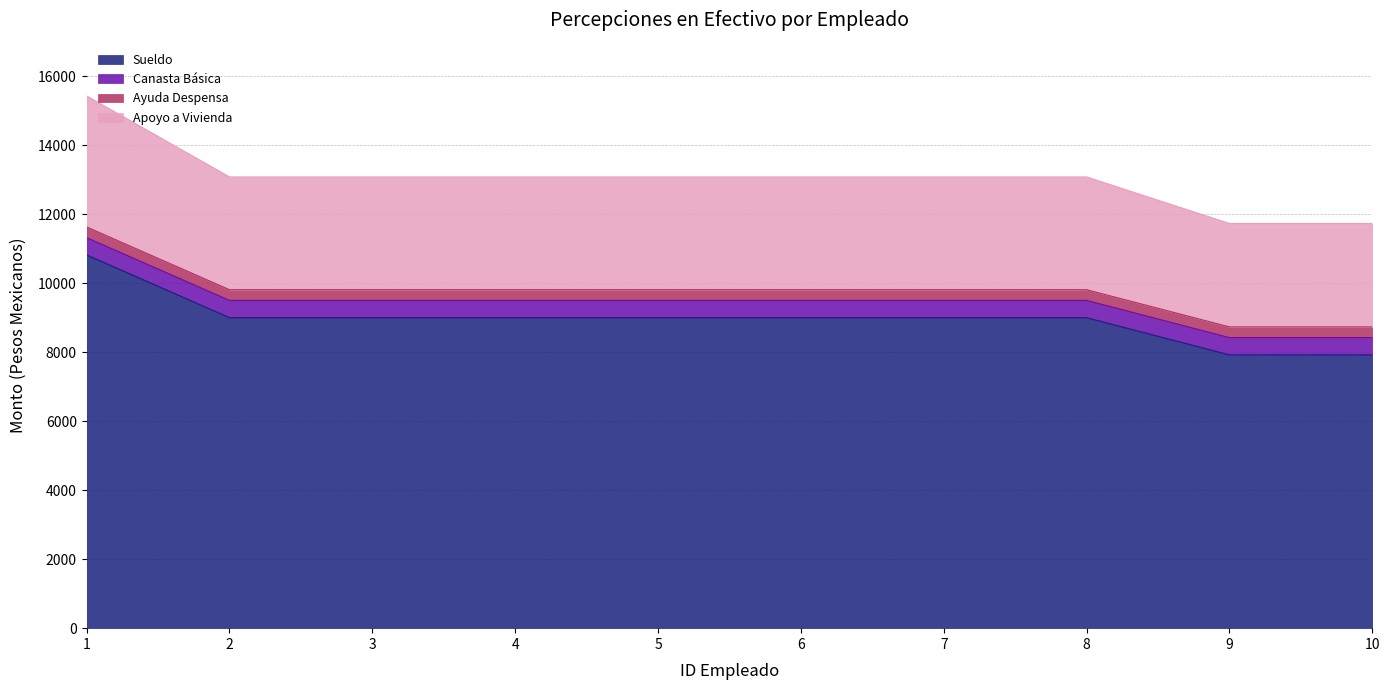

The value of Sueldo at 5 is 13267. True or false?

False